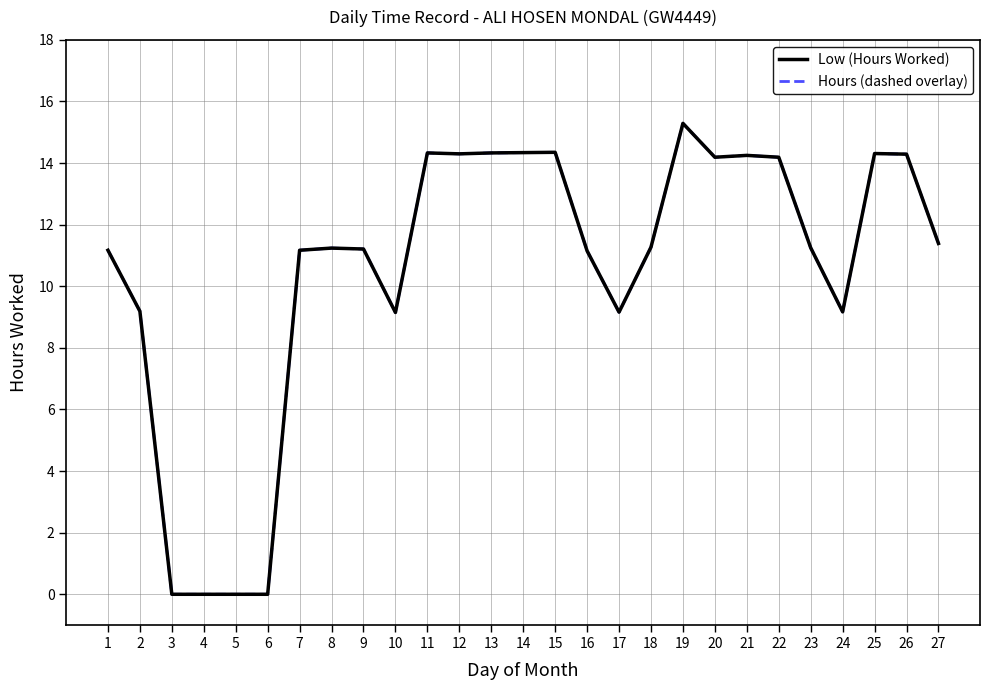

Is this an area chart (filled region under the line)?

No